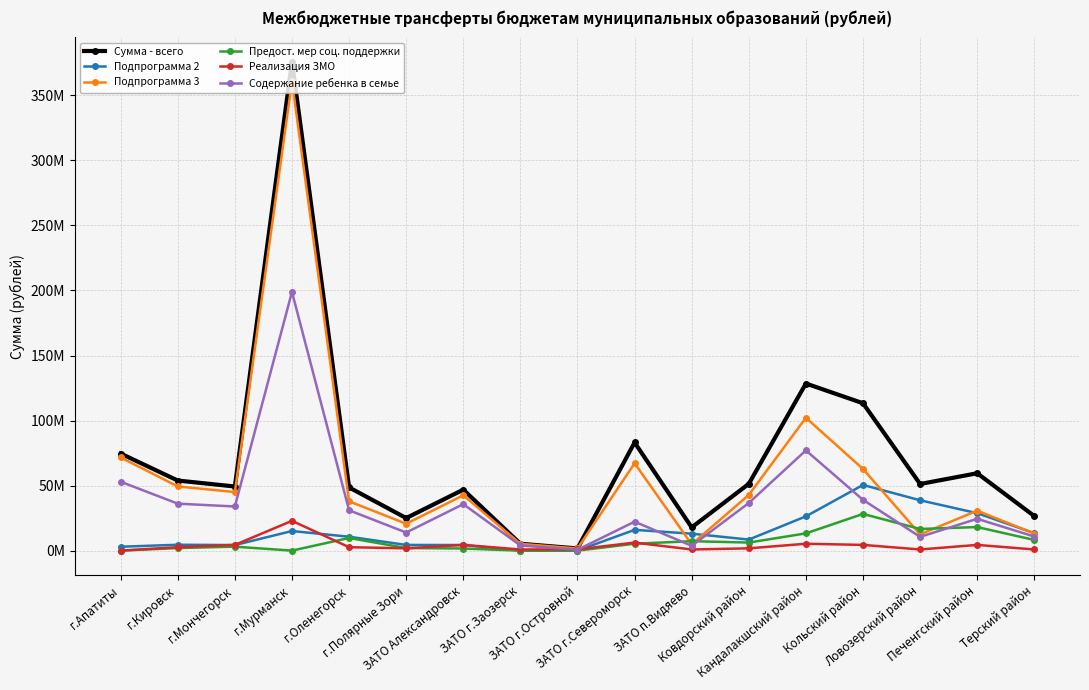

What is the label of the 17th point from the left?

Терский район